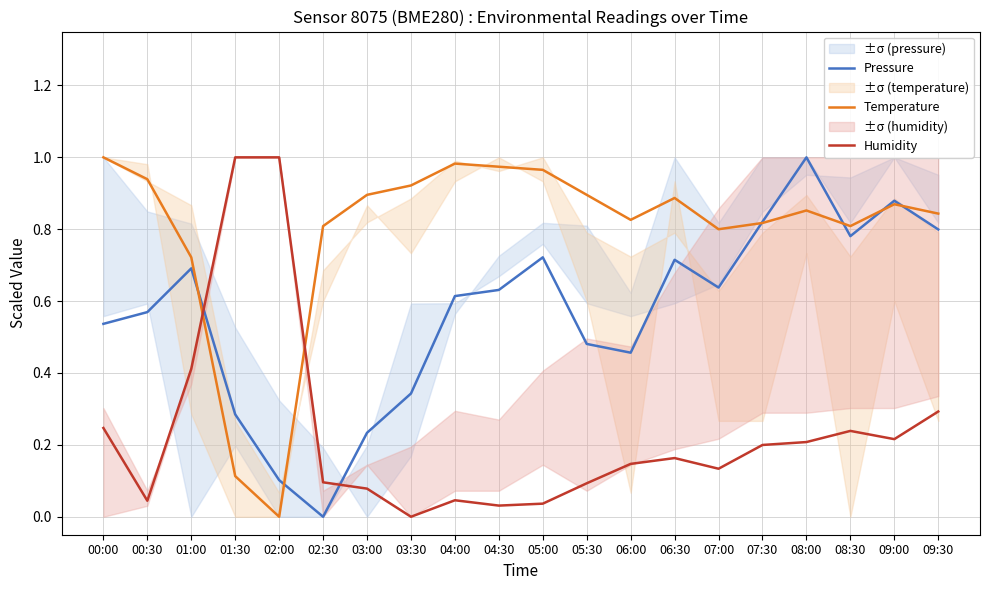

How many series are shown in this chart?

3